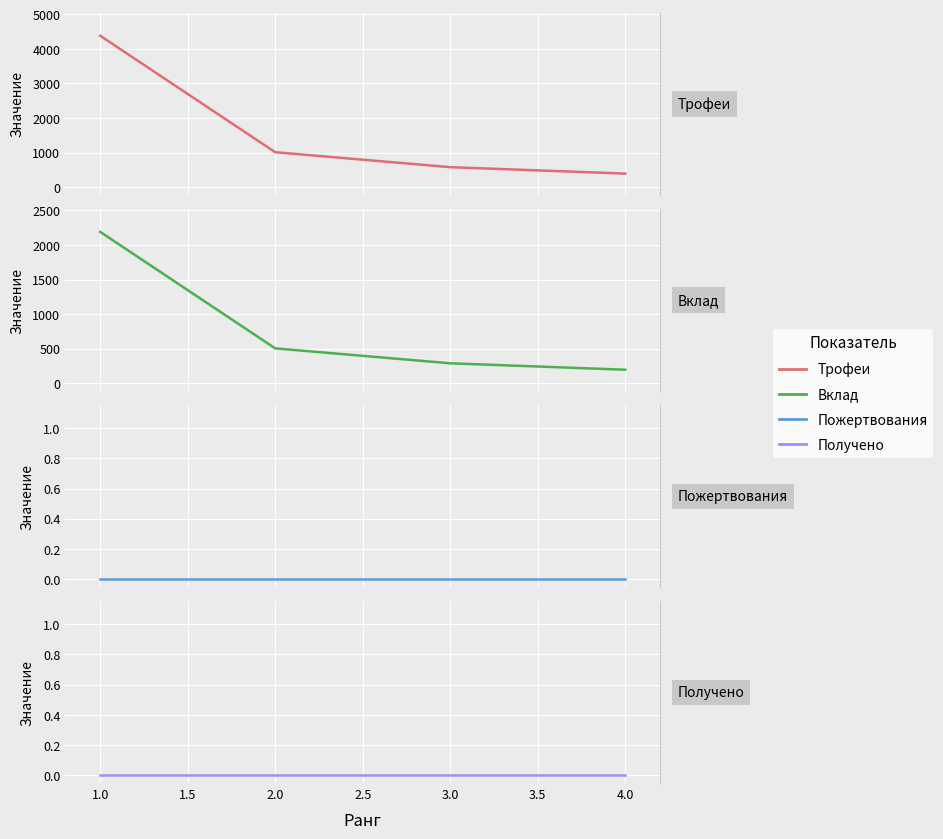

How many series are shown in this chart?

4